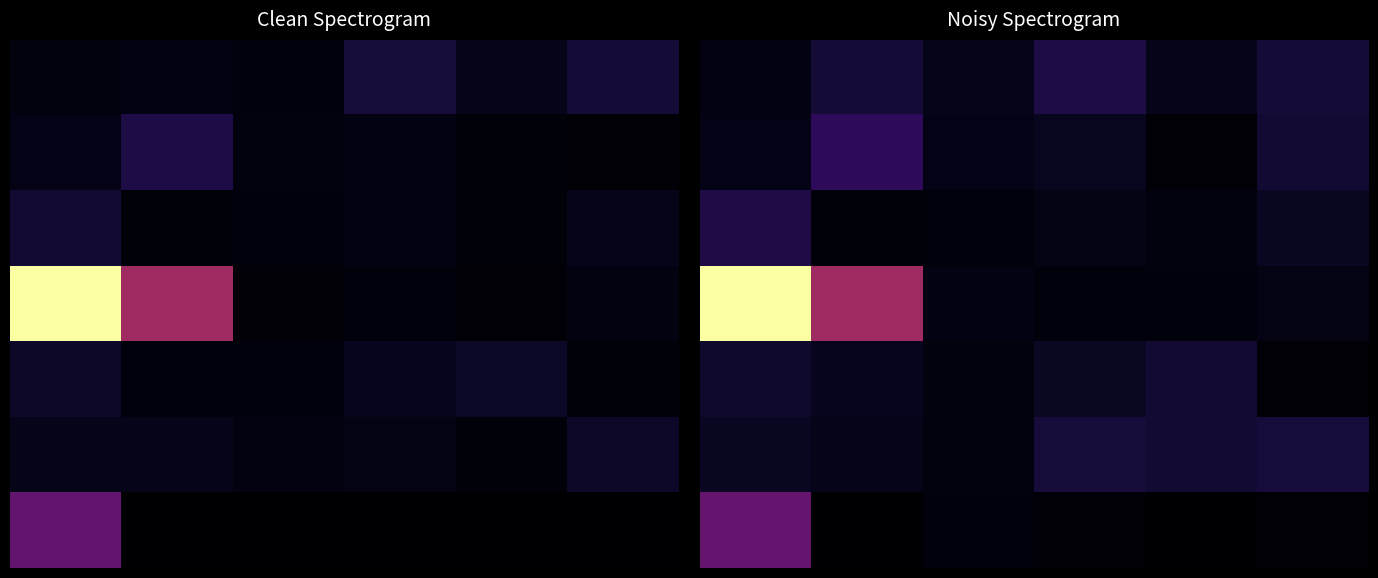

What is the difference between the maximum and minimum values in the 2 series?

36966290.4